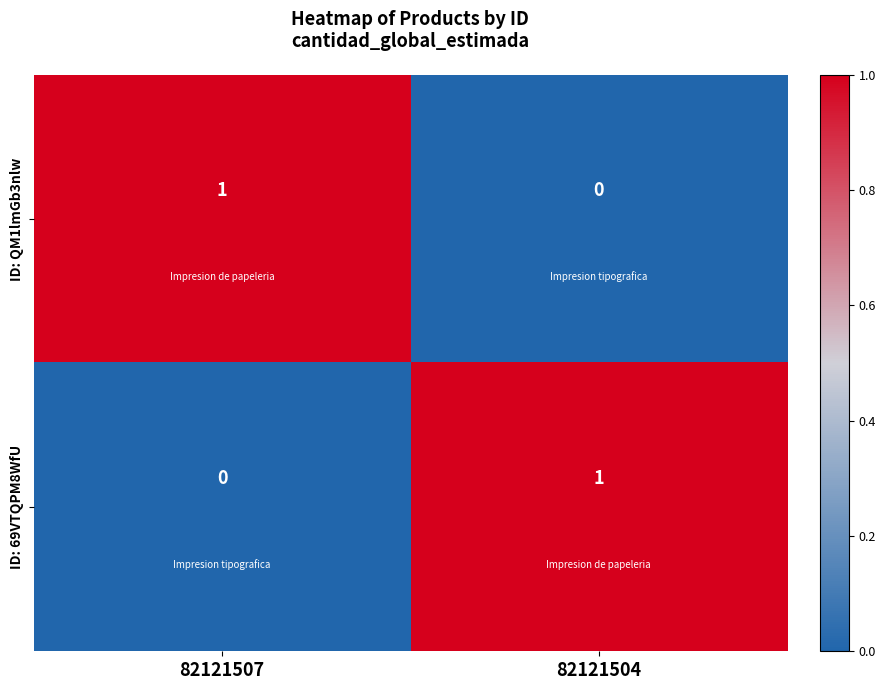

Rank the series at 82121504 from highest to lowest value.

ID: 69VTQPM8WfU, ID: QM1lmGb3nlw